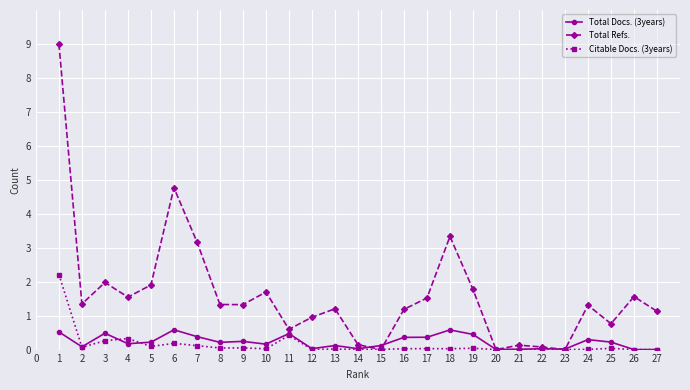

Which series has the largest total across all categories?

Total Refs.